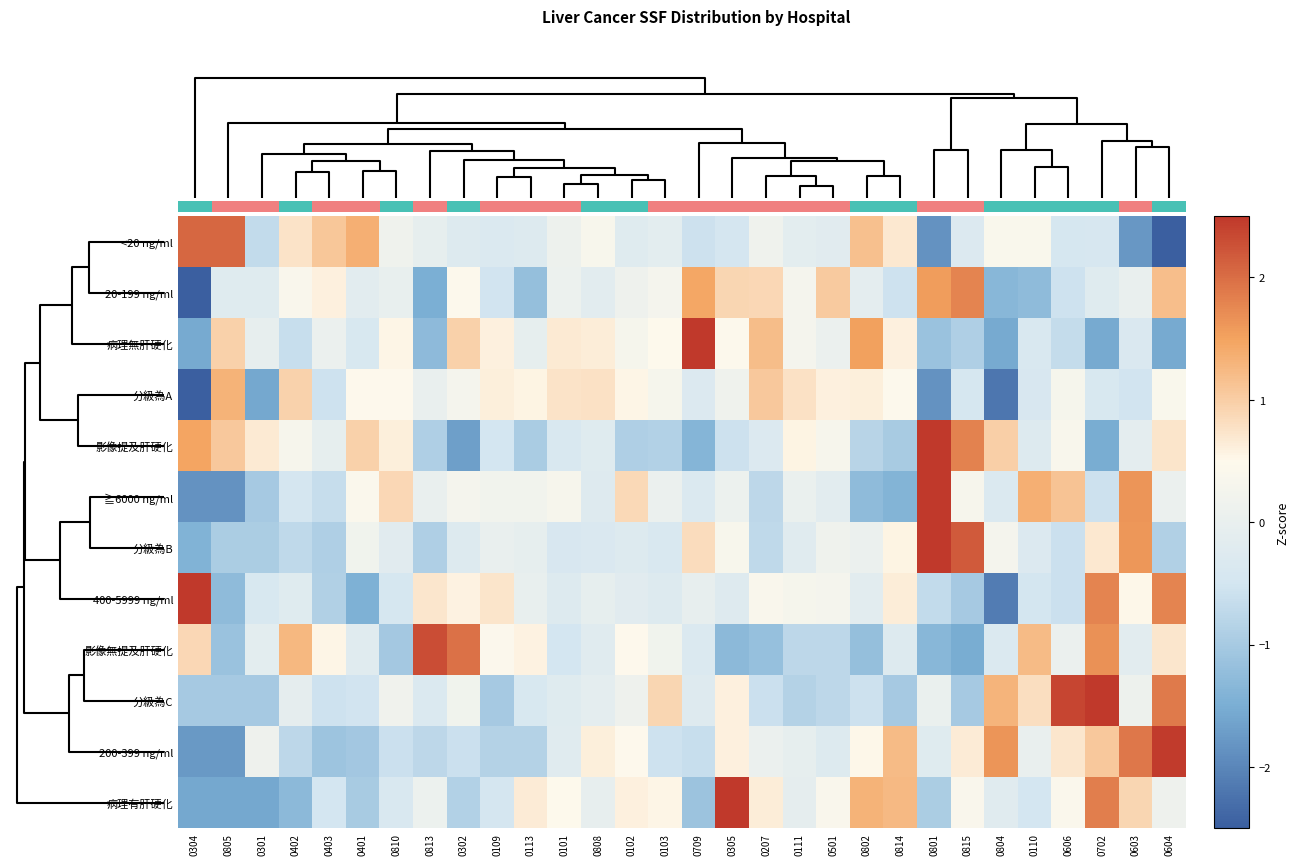

How many data points in 分級為B are less than 0?

18